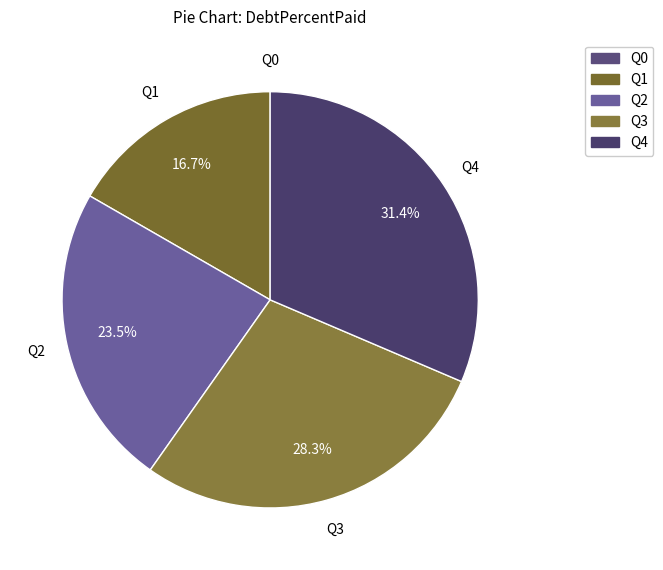

What is the ratio of the value at Q3 to the value at Q4?

0.9